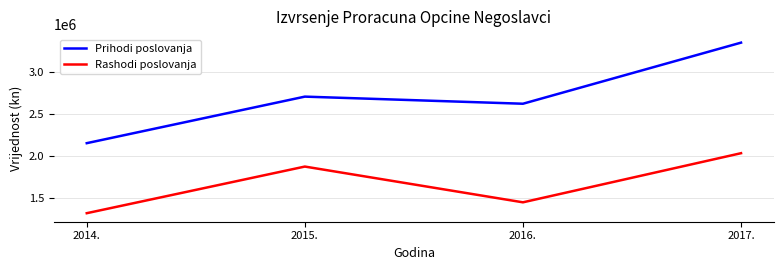

In Rashodi poslovanja, how many points are lower than both neighbors (excluding endpoints)?

1